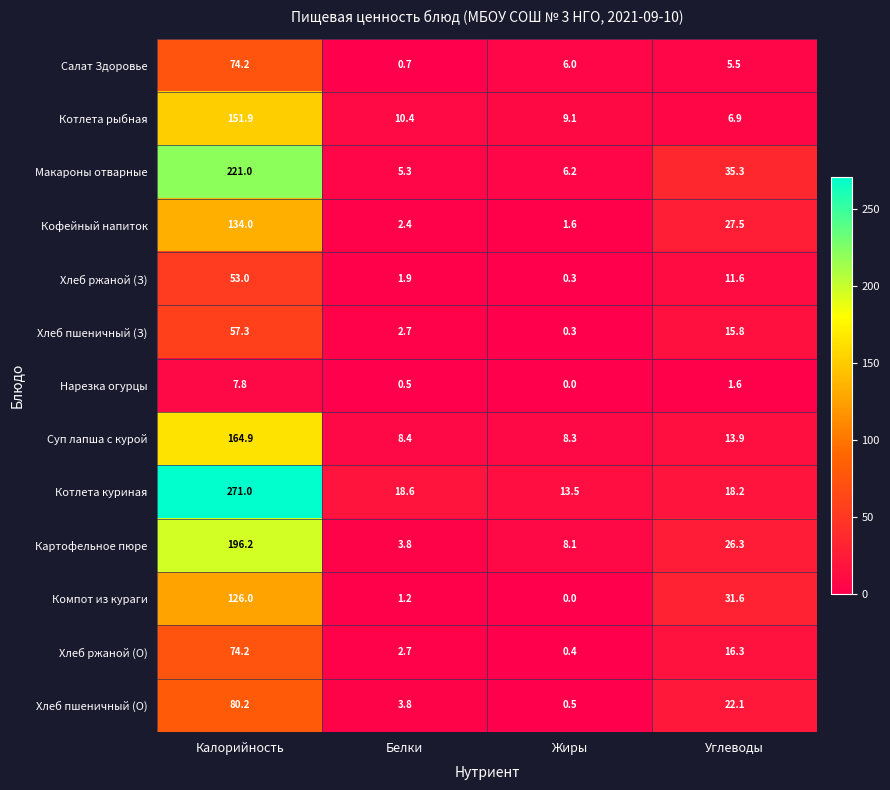

What value does the Суп лапша с курой series have at Жиры?

8.3